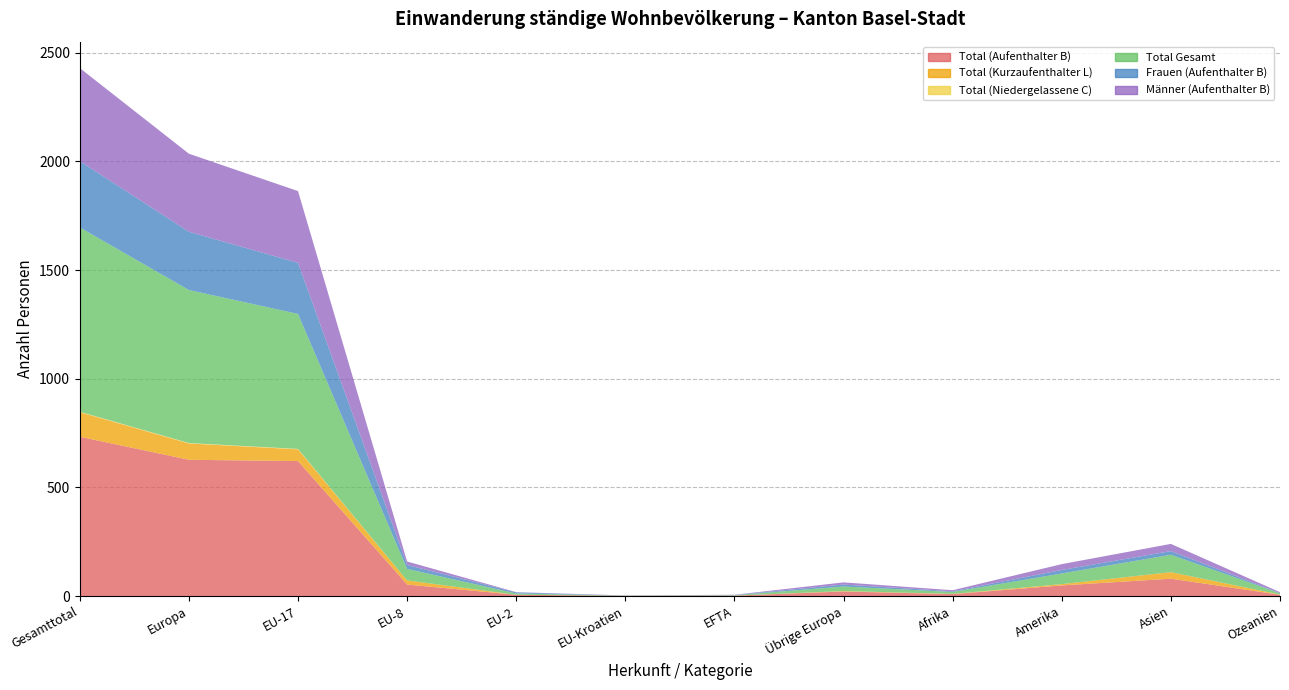

Reading left to right, what are all the values shown in this chart?

Total (Aufenthalter B): 733	627	621	53	6	1	2	21	9	49	80	6
Total (Kurzaufenthalter L): 113	75	54	19	0	0	0	2	1	6	30	1
Total (Niedergelassene C): 2	2	2	0	0	0	0	0	0	0	0	0
Total Gesamt: 848	704	621	53	6	1	2	21	9	49	80	6
Frauen (Aufenthalter B): 305	268	235	18	5	0	1	9	3	16	17	1
Männer (Aufenthalter B): 428	359	330	16	1	1	1	10	5	27	33	4